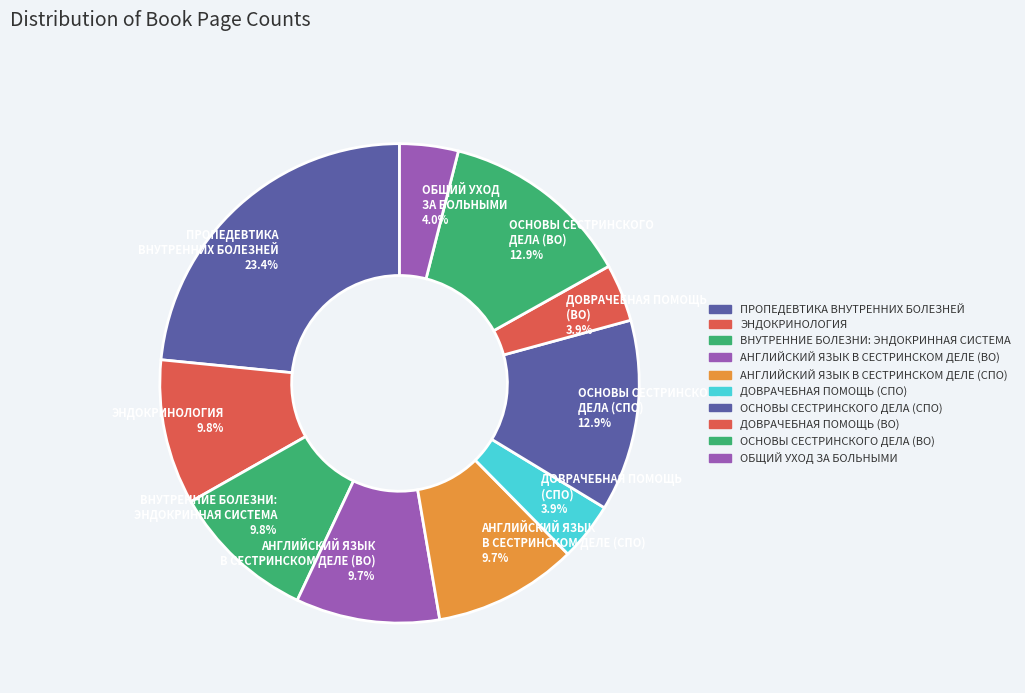

Is there any slice that represents more than half of the pie?

No